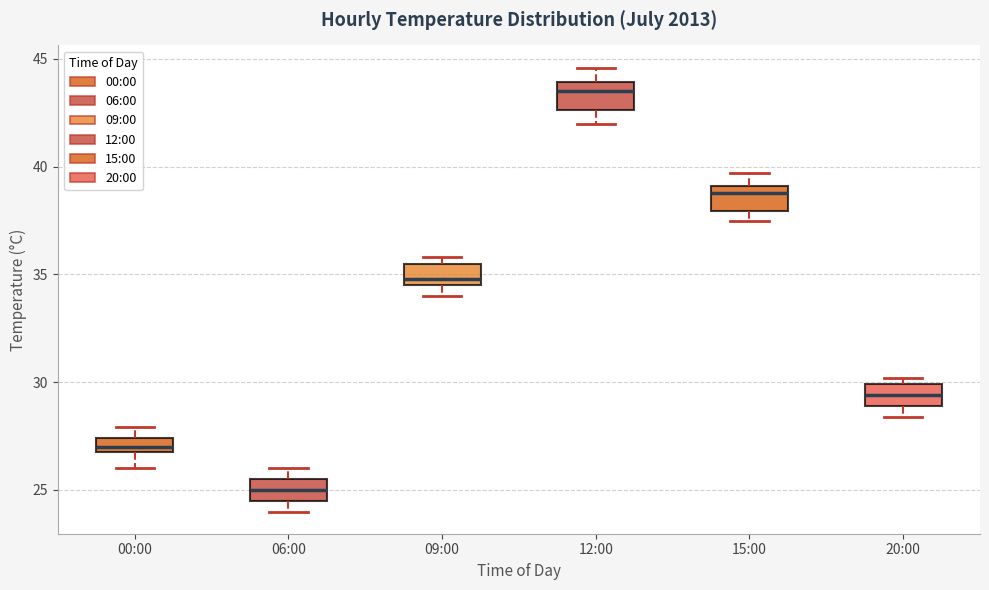

Where is the lower edge of the box for 15:00 on the y-axis? The values are not printed on the chart, so give them approximately, as read against the axis.

38.0